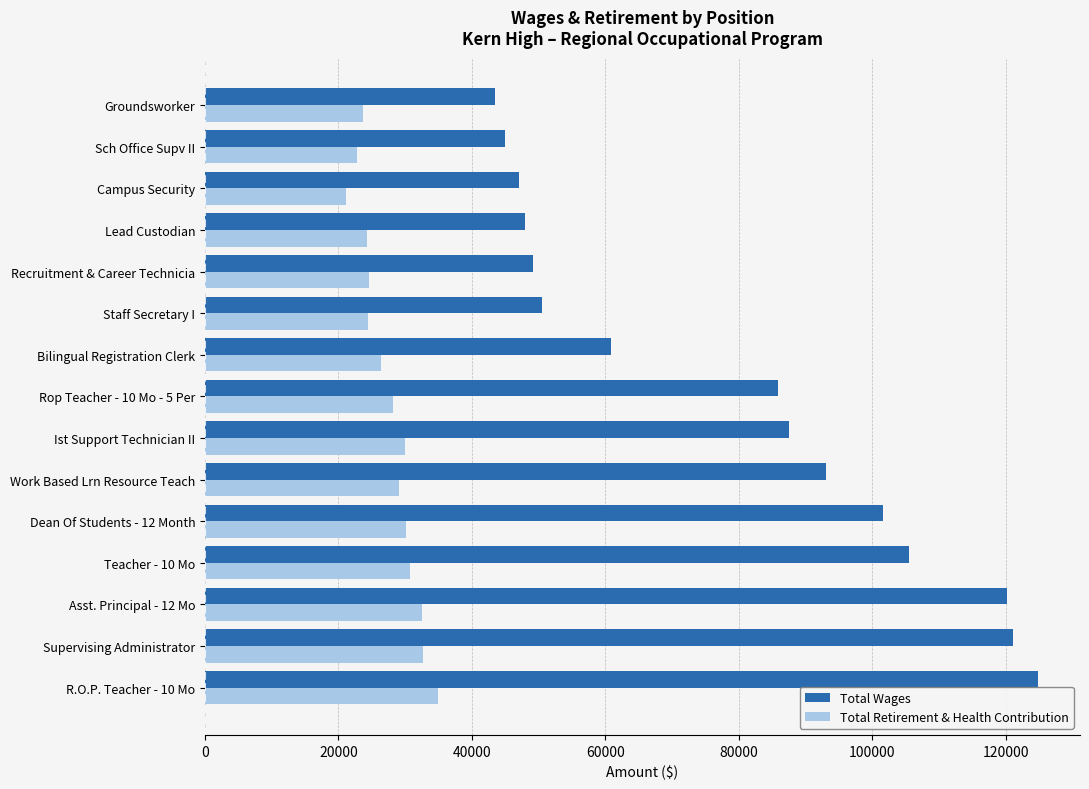

The Total Retirement & Health Contribution series shows 15829 at Ist Support Technician II. True or false?

False